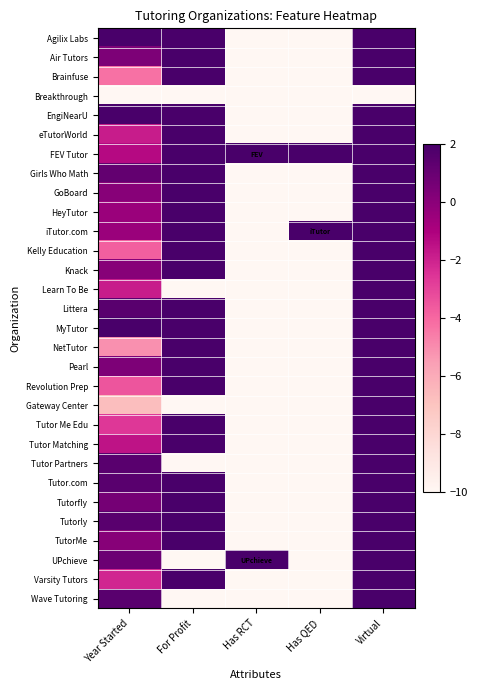

Reading left to right, what are all the values shown in this chart?

Agilix Labs: Year Started=2.0	For Profit=2.0	Has RCT=-10.0	Has QED=-10.0	Virtual=2.0
Air Tutors: Year Started=0.4	For Profit=2.0	Has RCT=-10.0	Has QED=-10.0	Virtual=2.0
Brainfuse: Year Started=-4.3	For Profit=2.0	Has RCT=-10.0	Has QED=-10.0	Virtual=2.0
Breakthrough: Year Started=-10.0	For Profit=-10.0	Has RCT=-10.0	Has QED=-10.0	Virtual=-10.0
EngiNearU: Year Started=2.0	For Profit=2.0	Has RCT=-10.0	Has QED=-10.0	Virtual=2.0
eTutorWorld: Year Started=-1.8	For Profit=2.0	Has RCT=-10.0	Has QED=-10.0	Virtual=2.0
FEV Tutor: Year Started=-1.3	For Profit=2.0	Has RCT=2.0	Has QED=2.0	Virtual=2.0
Girls Who Math: Year Started=1.2	For Profit=2.0	Has RCT=-10.0	Has QED=-10.0	Virtual=2.0
GoBoard: Year Started=0.1	For Profit=2.0	Has RCT=-10.0	Has QED=-10.0	Virtual=2.0
HeyTutor: Year Started=-0.5	For Profit=2.0	Has RCT=-10.0	Has QED=-10.0	Virtual=2.0
iTutor.com: Year Started=-0.5	For Profit=2.0	Has RCT=-10.0	Has QED=2.0	Virtual=2.0
Kelly Education: Year Started=-3.7	For Profit=2.0	Has RCT=-10.0	Has QED=-10.0	Virtual=2.0
Knack: Year Started=0.1	For Profit=2.0	Has RCT=-10.0	Has QED=-10.0	Virtual=2.0
Learn To Be: Year Started=-1.8	For Profit=-10.0	Has RCT=-10.0	Has QED=-10.0	Virtual=2.0
Littera: Year Started=1.5	For Profit=2.0	Has RCT=-10.0	Has QED=-10.0	Virtual=2.0
MyTutor: Year Started=2.0	For Profit=2.0	Has RCT=-10.0	Has QED=-10.0	Virtual=2.0
NetTutor: Year Started=-5.1	For Profit=2.0	Has RCT=-10.0	Has QED=-10.0	Virtual=2.0
Pearl: Year Started=0.4	For Profit=2.0	Has RCT=-10.0	Has QED=-10.0	Virtual=2.0
Revolution Prep: Year Started=-3.5	For Profit=2.0	Has RCT=-10.0	Has QED=-10.0	Virtual=2.0
Gateway Center: Year Started=-6.7	For Profit=-10.0	Has RCT=-10.0	Has QED=-10.0	Virtual=2.0
Tutor Me Edu: Year Started=-2.6	For Profit=2.0	Has RCT=-10.0	Has QED=-10.0	Virtual=2.0
Tutor Matching: Year Started=-1.5	For Profit=2.0	Has RCT=-10.0	Has QED=-10.0	Virtual=2.0
Tutor Partners: Year Started=1.5	For Profit=-10.0	Has RCT=-10.0	Has QED=-10.0	Virtual=2.0
Tutor.com: Year Started=1.5	For Profit=2.0	Has RCT=-10.0	Has QED=-10.0	Virtual=2.0
Tutorfly: Year Started=0.6	For Profit=2.0	Has RCT=-10.0	Has QED=-10.0	Virtual=2.0
Tutorly: Year Started=1.5	For Profit=2.0	Has RCT=-10.0	Has QED=-10.0	Virtual=2.0
TutorMe: Year Started=0.1	For Profit=2.0	Has RCT=-10.0	Has QED=-10.0	Virtual=2.0
UPchieve: Year Started=0.9	For Profit=-10.0	Has RCT=2.0	Has QED=-10.0	Virtual=2.0
Varsity Tutors: Year Started=-2.1	For Profit=2.0	Has RCT=-10.0	Has QED=-10.0	Virtual=2.0
Wave Tutoring: Year Started=1.5	For Profit=-10.0	Has RCT=-10.0	Has QED=-10.0	Virtual=2.0